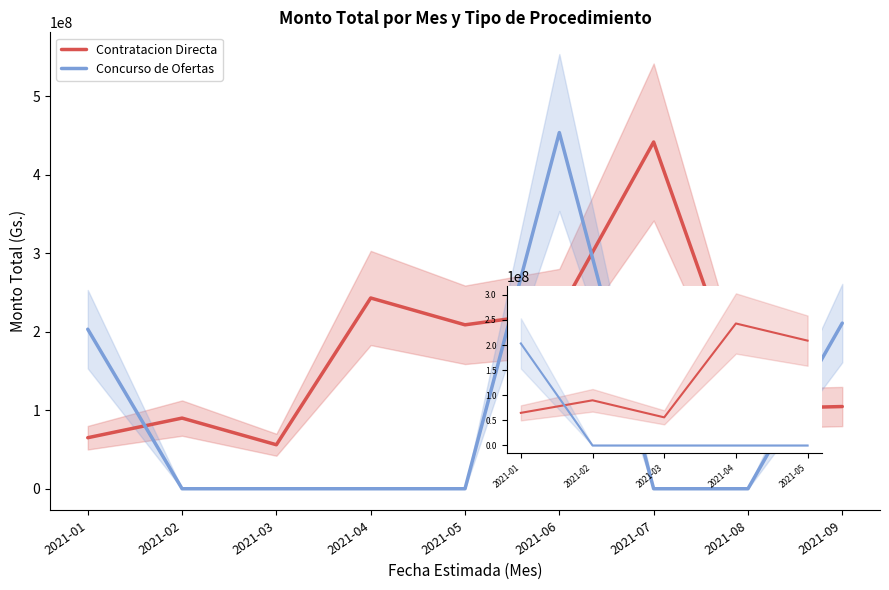

List the labels in order of Concurso de Ofertas value, largest first.

2021-06, 2021-09, 2021-01, 2021-02, 2021-03, 2021-04, 2021-05, 2021-07, 2021-08